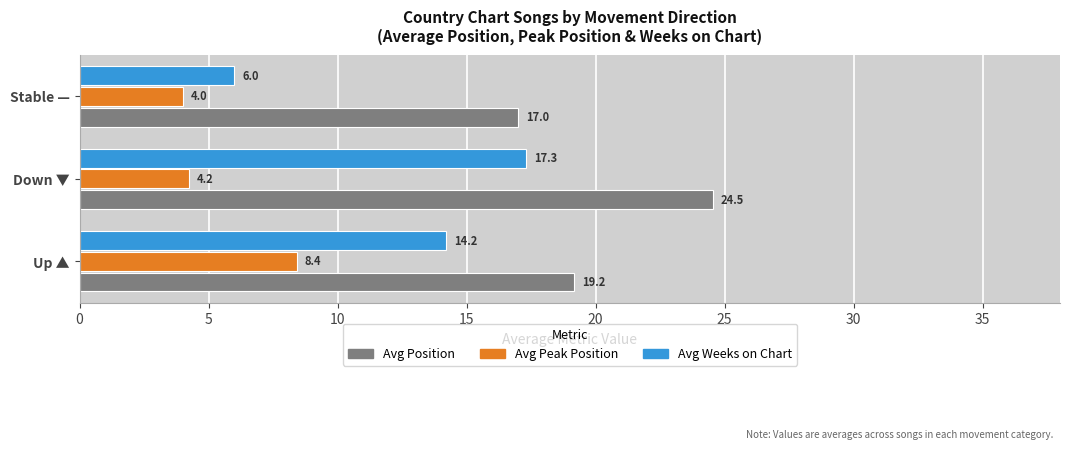

True or false: Avg Peak Position has a value of 11.1 at Up ▲.

False